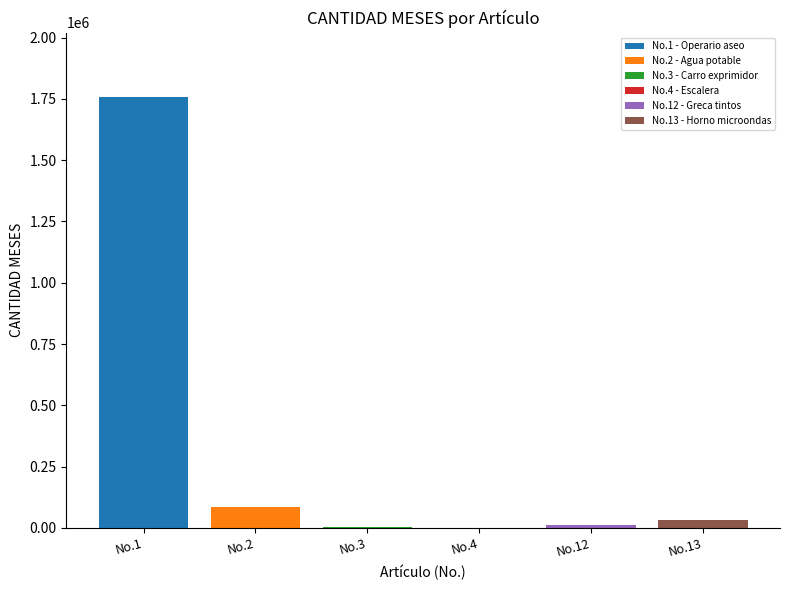

What is the maximum value shown in the chart?

1756927.5